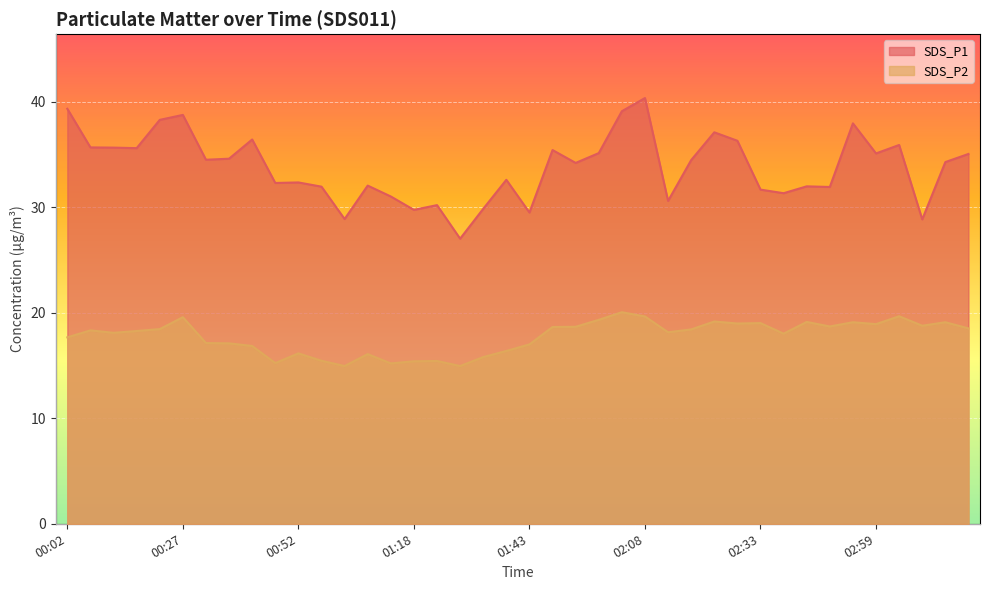

Reading left to right, transcribe all the data shown in this chart.

SDS_P1: 00:02=39.3	00:07=35.7	00:12=35.6	00:17=35.6	00:22=38.3	00:27=38.8	00:32=34.5	00:37=34.6	00:42=36.4	00:47=32.3	00:52=32.4	00:57=31.9	01:02=28.9	01:07=32.0	01:12=31.0	01:18=29.8	01:23=30.2	01:28=27.0	01:33=29.9	01:38=32.6	01:43=29.5	01:48=35.4	01:53=34.2	01:58=35.1	02:03=39.1	02:08=40.4	02:13=30.6	02:18=34.5	02:23=37.1	02:28=36.3	02:33=31.7	02:38=31.3	02:44=32.0	02:49=31.9	02:54=38.0	02:59=35.1	03:04=35.9	03:09=28.9	03:14=34.3	03:19=35.0
SDS_P2: 00:02=17.7	00:07=18.3	00:12=18.1	00:17=18.3	00:22=18.4	00:27=19.6	00:32=17.1	00:37=17.1	00:42=16.9	00:47=15.2	00:52=16.1	00:57=15.4	01:02=14.9	01:07=16.1	01:12=15.2	01:18=15.4	01:23=15.4	01:28=14.9	01:33=15.8	01:38=16.4	01:43=17.0	01:48=18.6	01:53=18.7	01:58=19.3	02:03=20.1	02:08=19.6	02:13=18.1	02:18=18.4	02:23=19.2	02:28=19.0	02:33=19.0	02:38=18.0	02:44=19.1	02:49=18.7	02:54=19.1	02:59=18.9	03:04=19.7	03:09=18.8	03:14=19.1	03:19=18.5